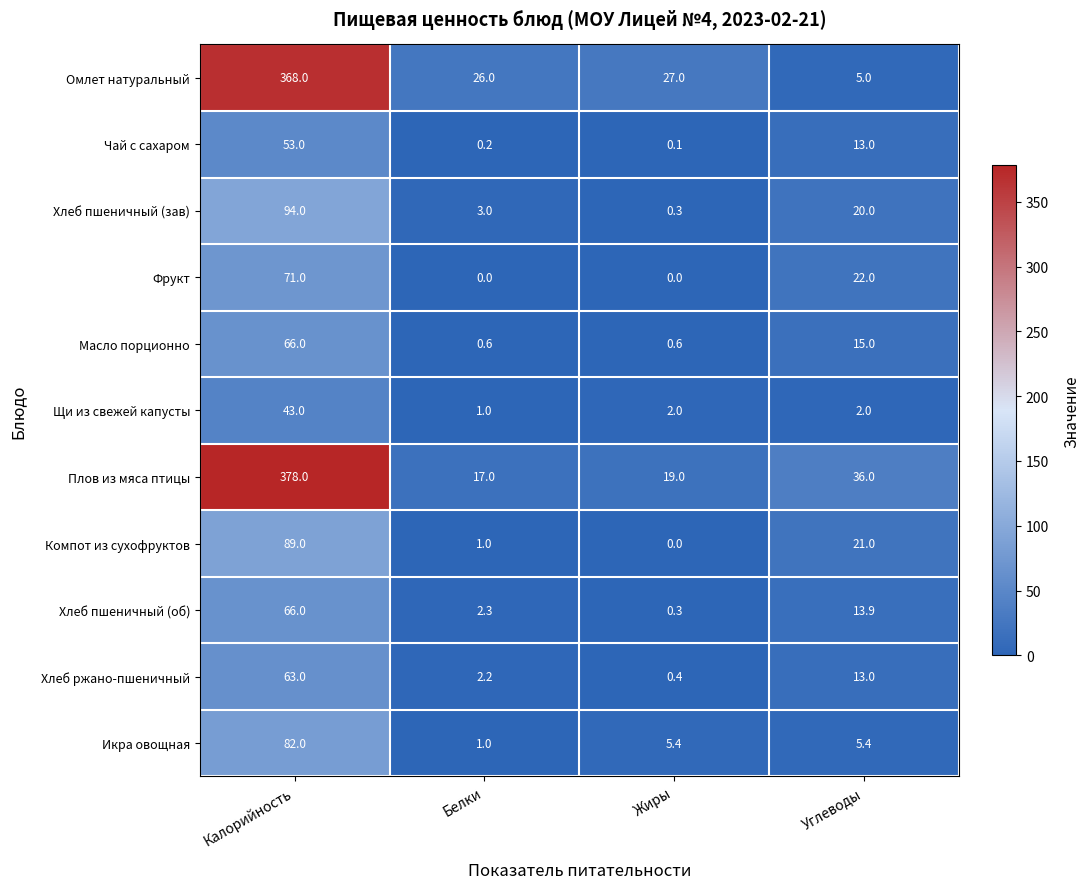

What is the difference between the maximum and second lowest values in the Хлеб пшеничный (зав) series?

91.0